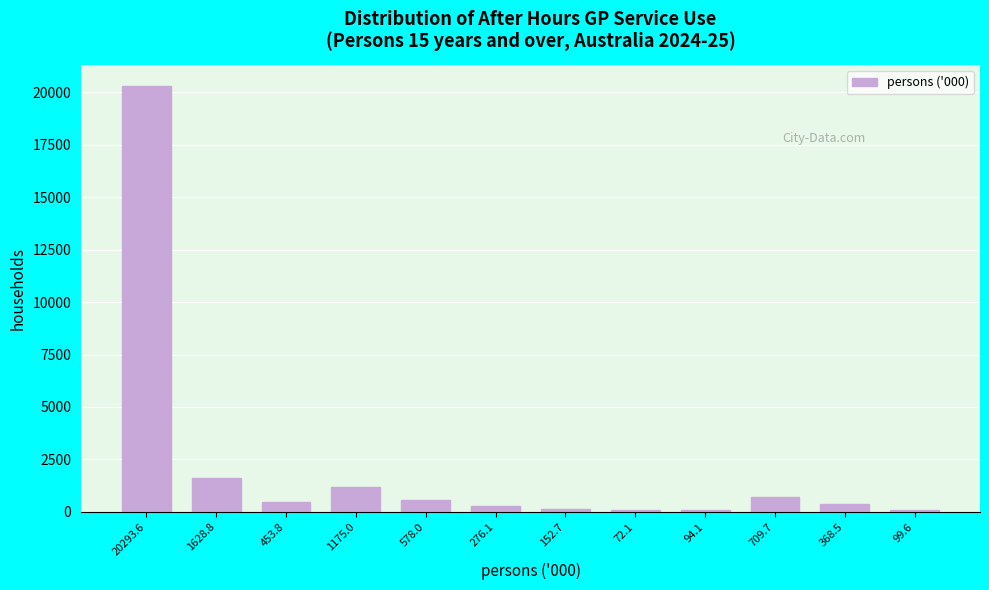

The chart shows a value of 578.0 at 578.0. True or false?

True